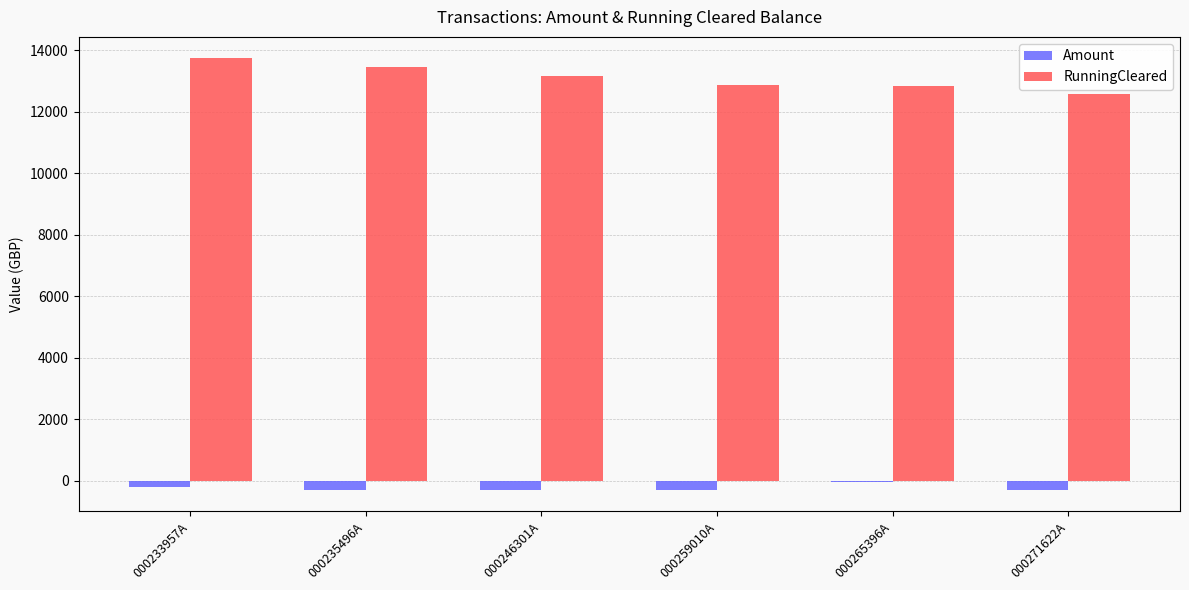

What is the approximate value of RunningCleared at 000235496A?

13443.1